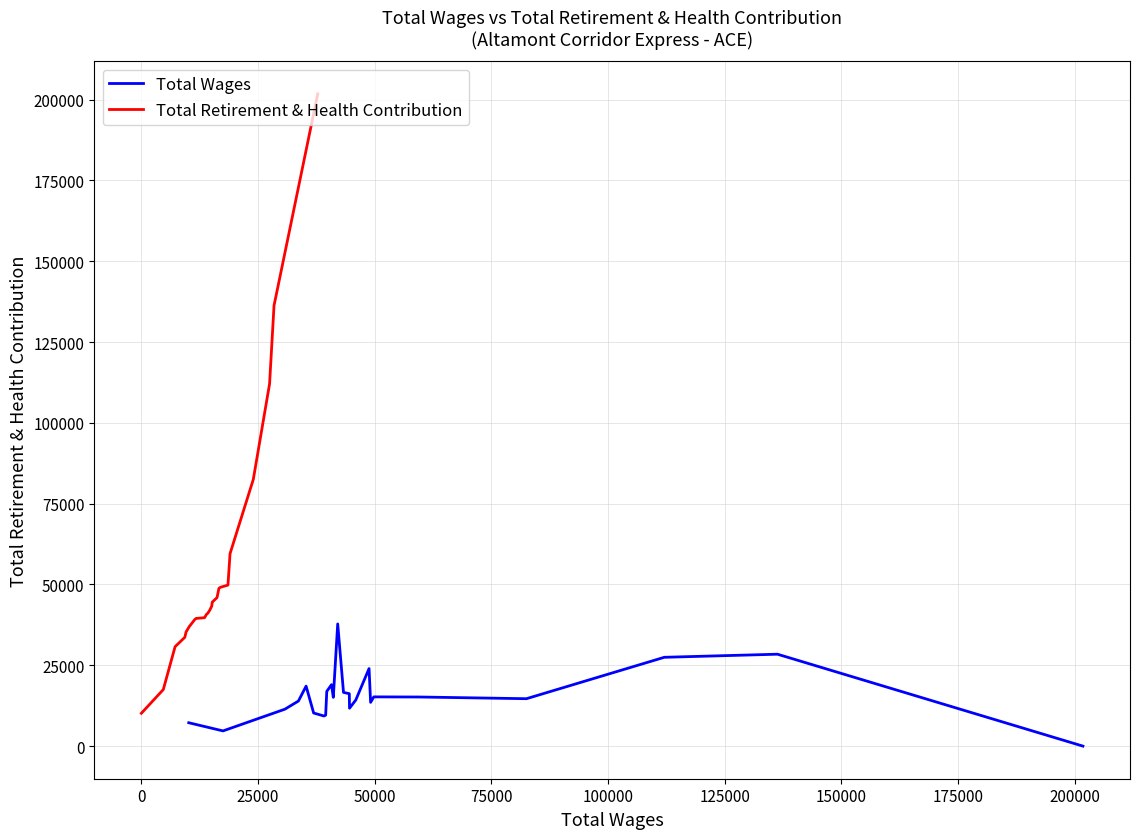

The Total Retirement & Health Contribution series shows 10880 at 100000. True or false?

False